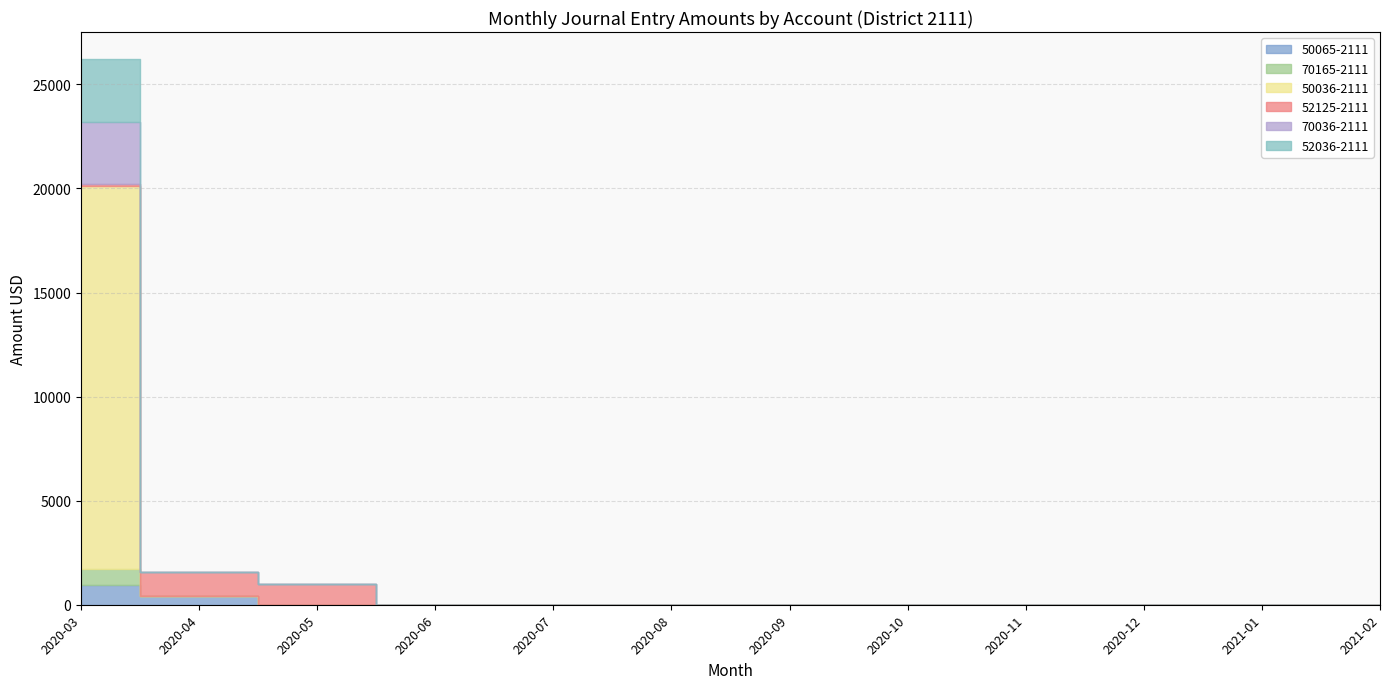

How many categories are shown in the chart?

12